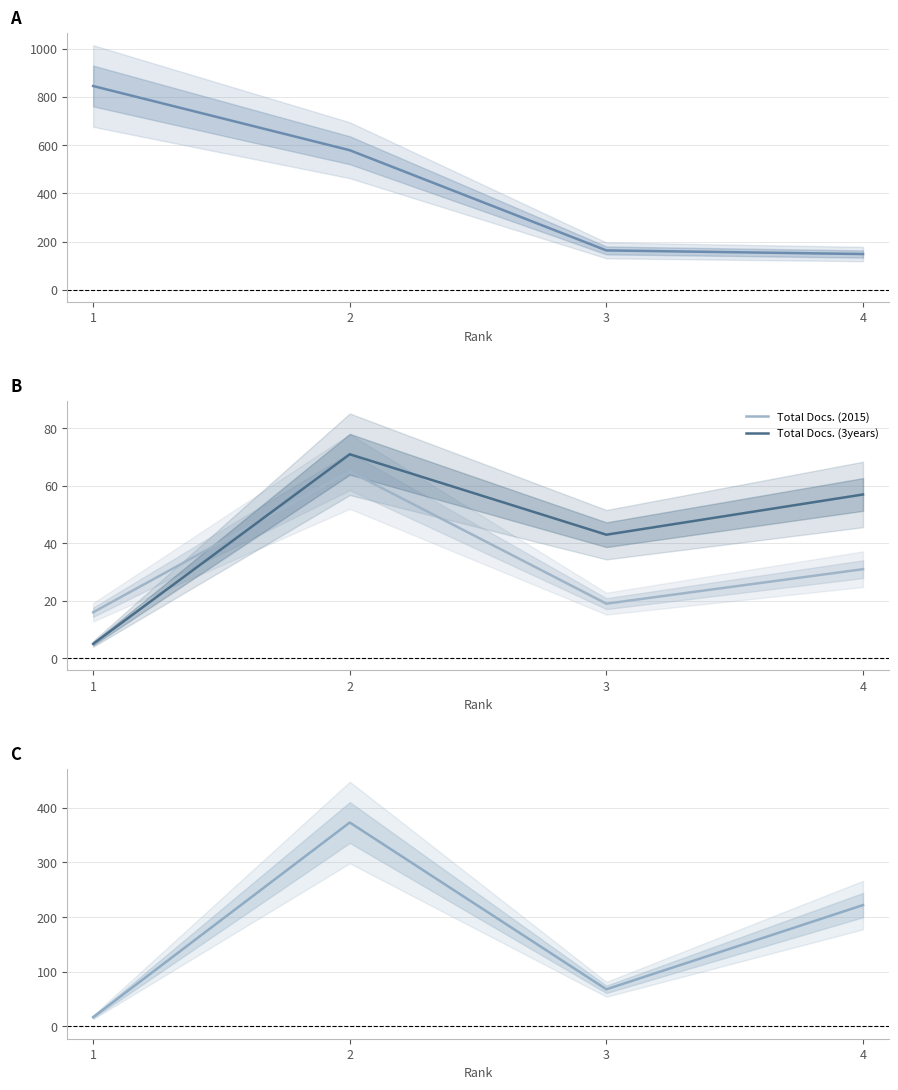

How many distinct data groups are displayed?

4